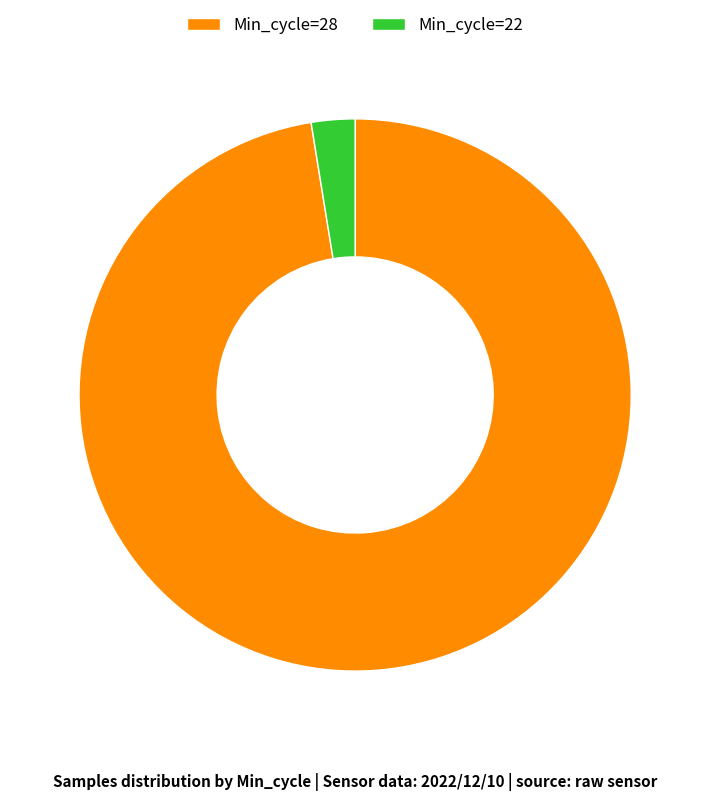

Which slice represents more than half of the pie?

Min_cycle=28